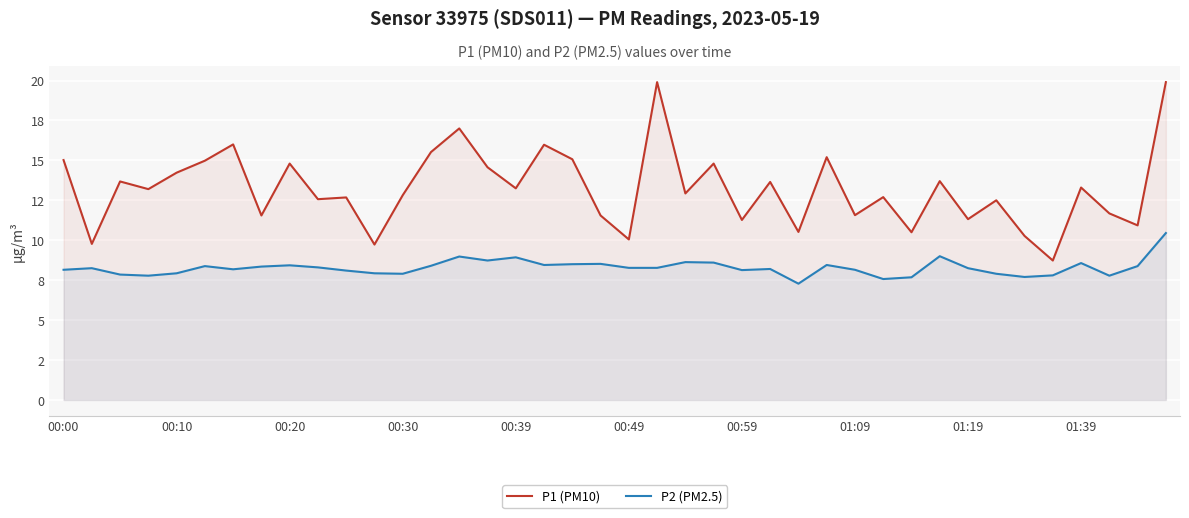

In P1 (PM10), how many points are lower than both neighbors (excluding endpoints)?

15